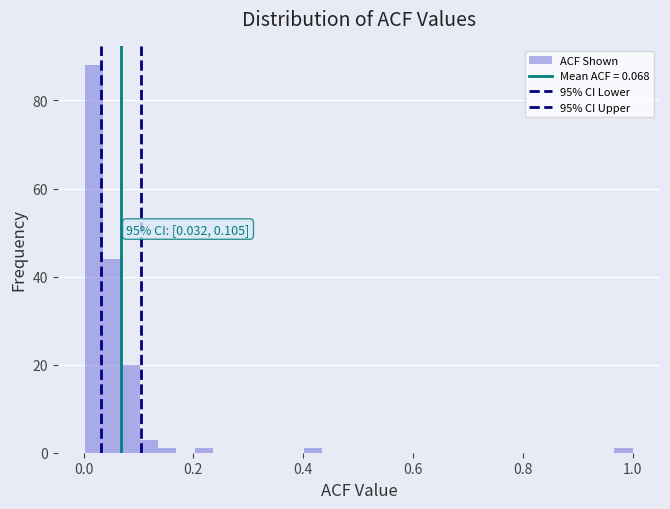

Read against the x-axis, roughly where is the centre of the tallest bar?

0.02